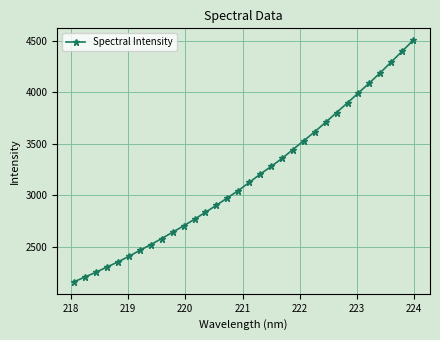

What is the difference between the maximum and minimum values?

2337.0